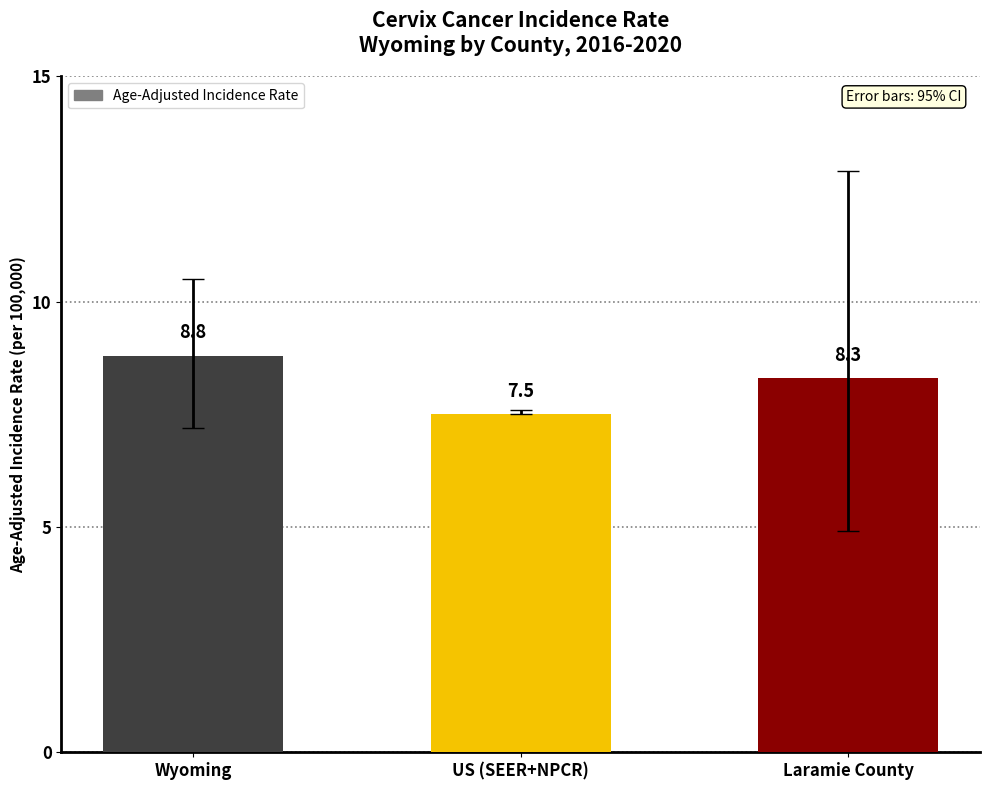

Approximately how many times larger is the value at Laramie County compared to US (SEER+NPCR)?

1.1